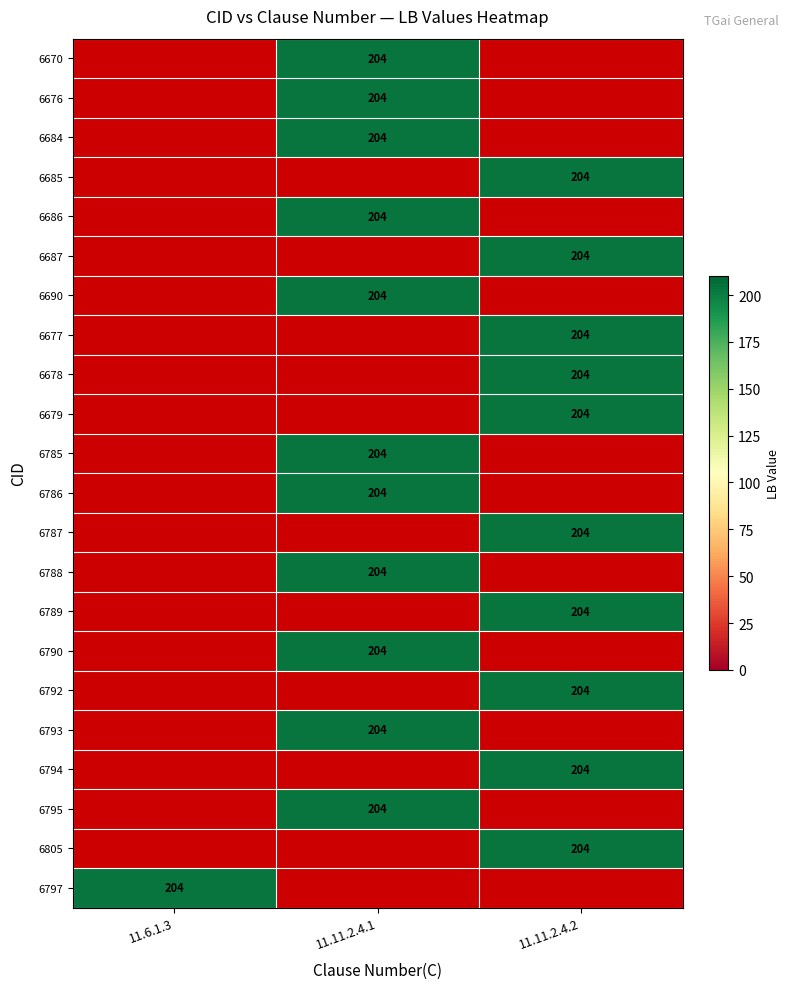

At which category does the chart reach its peak across all series?

11.11.2.4.1